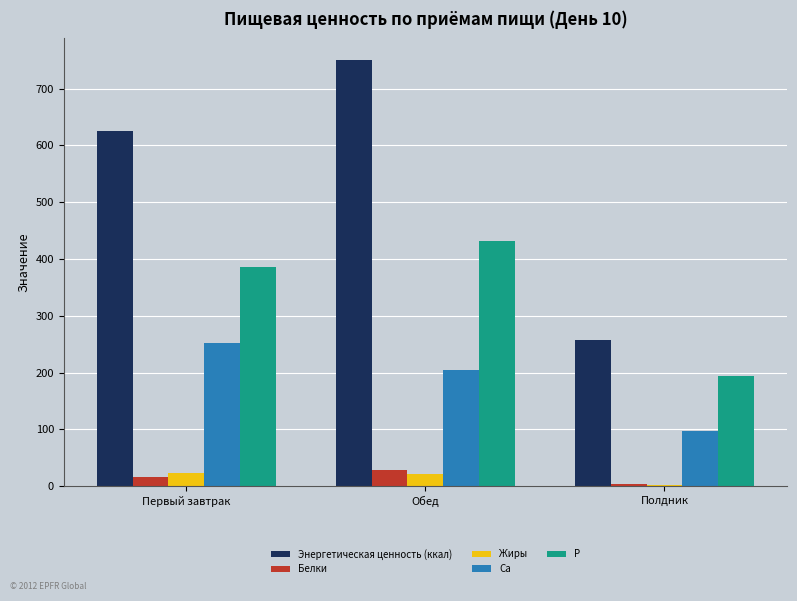

What is the greatest value displayed?

751.0